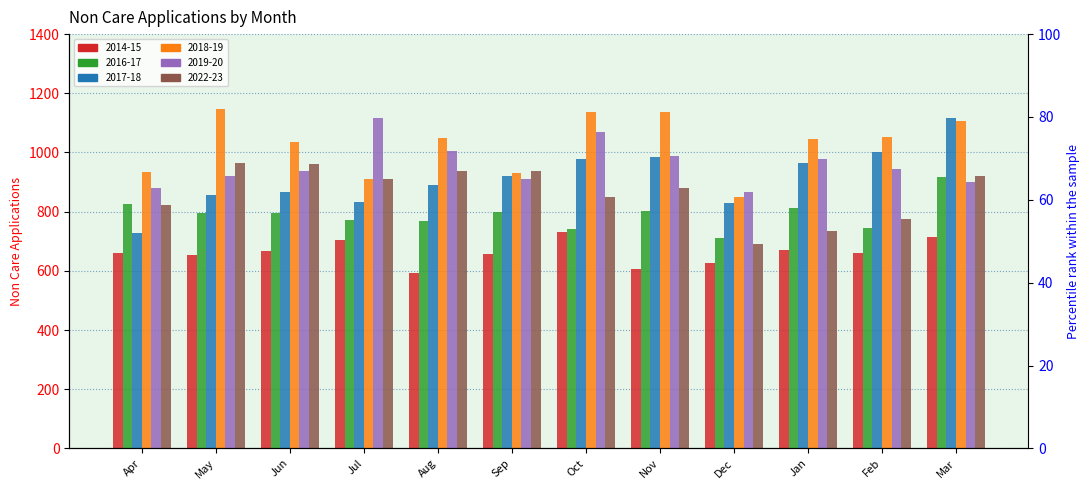

Rank the series by their maximum value, from lowest to highest.

2014-15, 2016-17, 2022-23, 2019-20, 2017-18, 2018-19